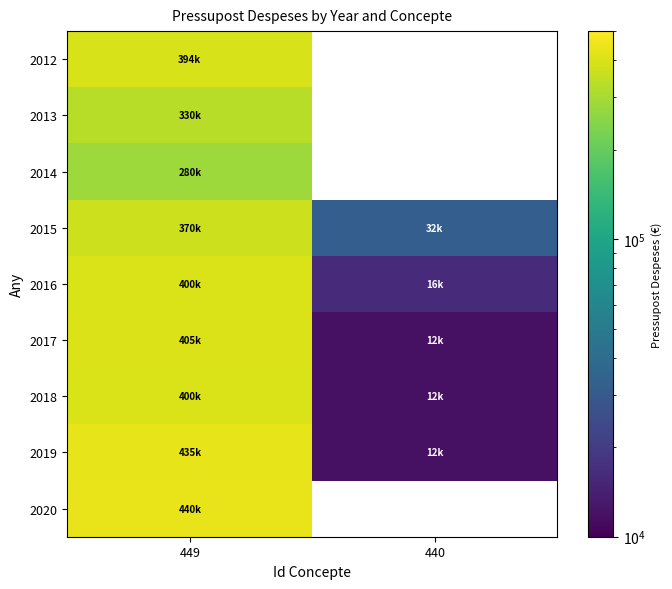

Rank the series at 449 from lowest to highest value.

2014, 2013, 2015, 2012, 2016, 2018, 2017, 2019, 2020